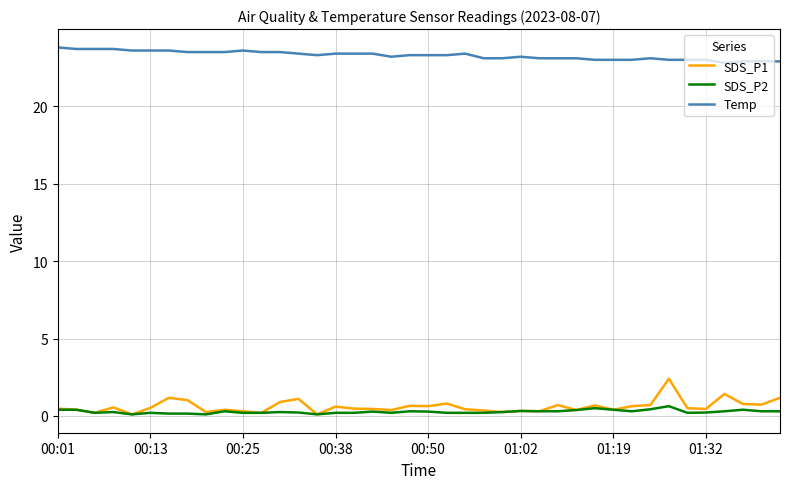

What is the greatest value displayed?

23.8